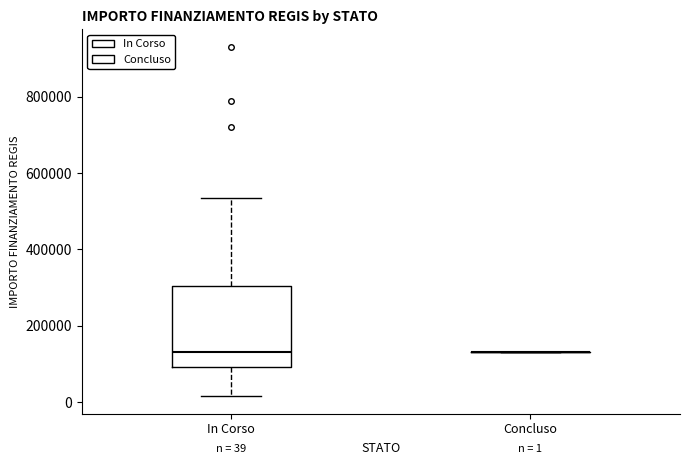

Which box is the tallest, from its lower edge to its upper edge?

In Corso